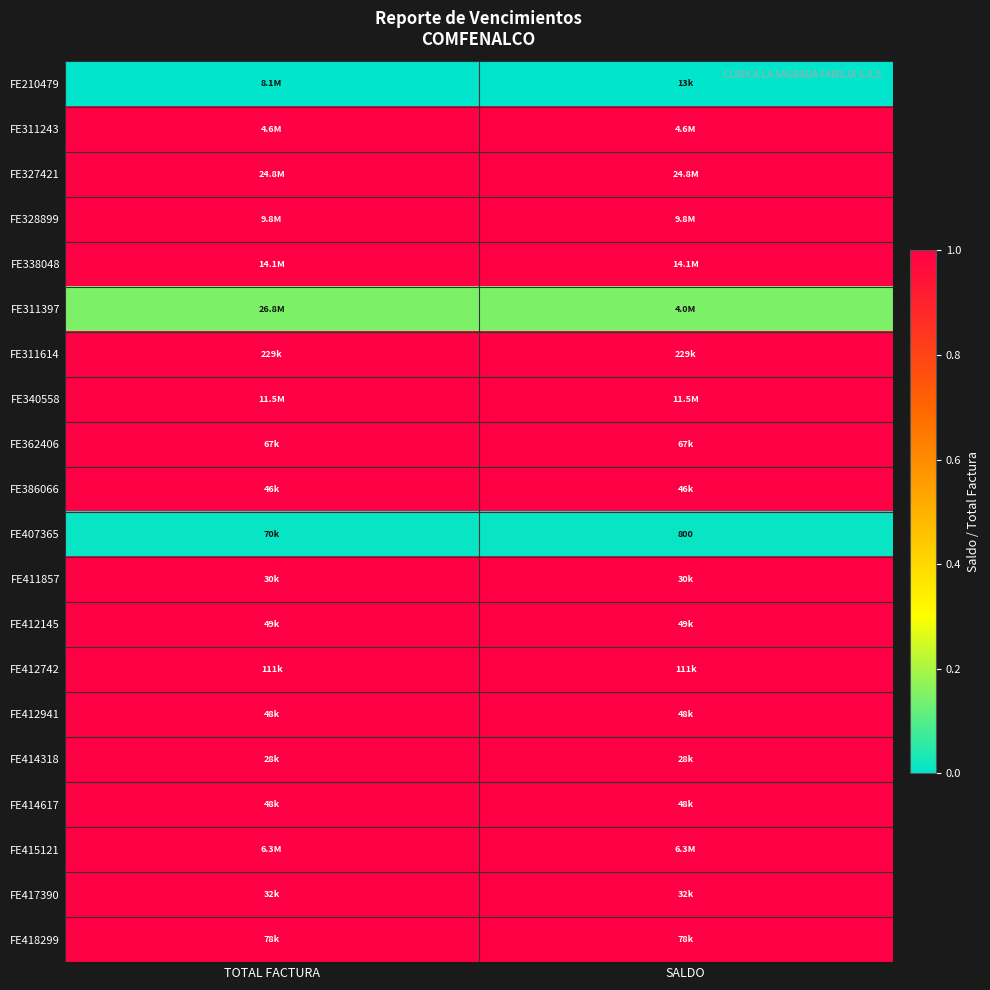

Is it true that FE328899 equals 0.2 at SALDO?

False